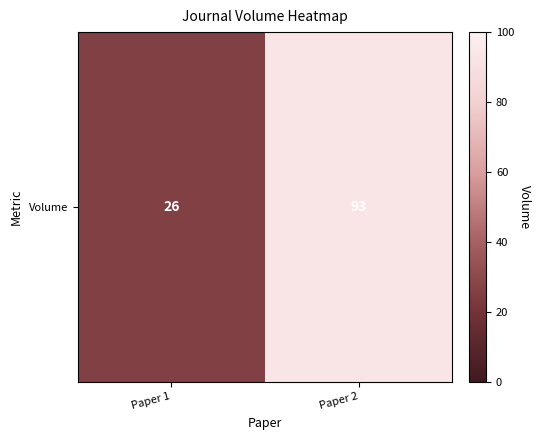

What is the sum of the values at Paper 1 and Paper 2?

119